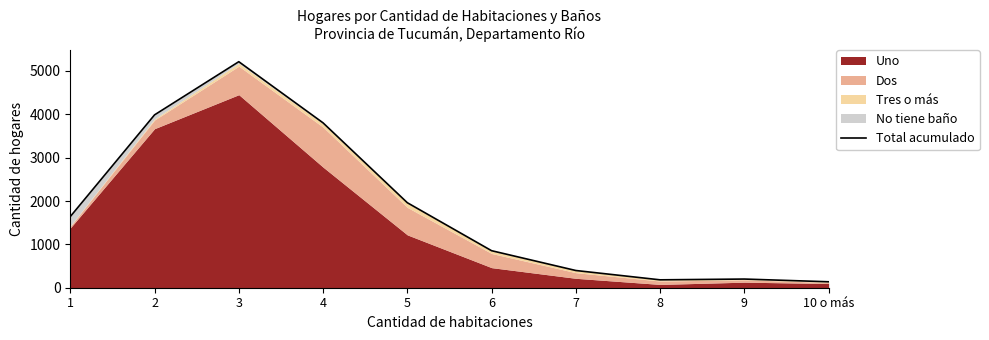

Reading left to right, transcribe all the data shown in this chart.

1=1641	2=3987	3=5214	4=3803	5=1961	6=854	7=397	8=182	9=200	10 o más=137